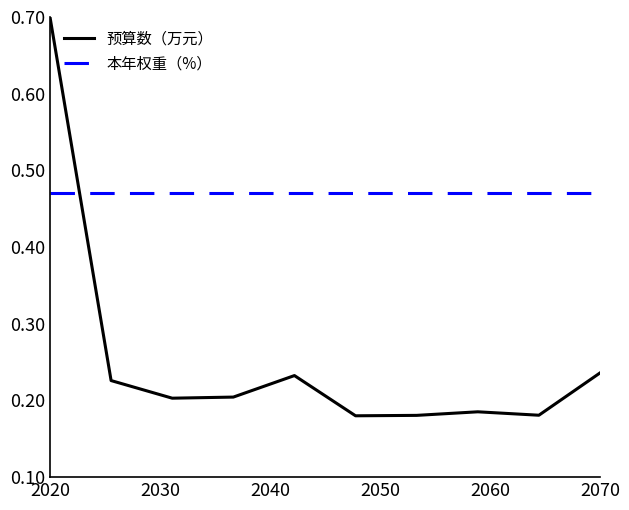

Which series has the widest spread of values?

预算数（万元）